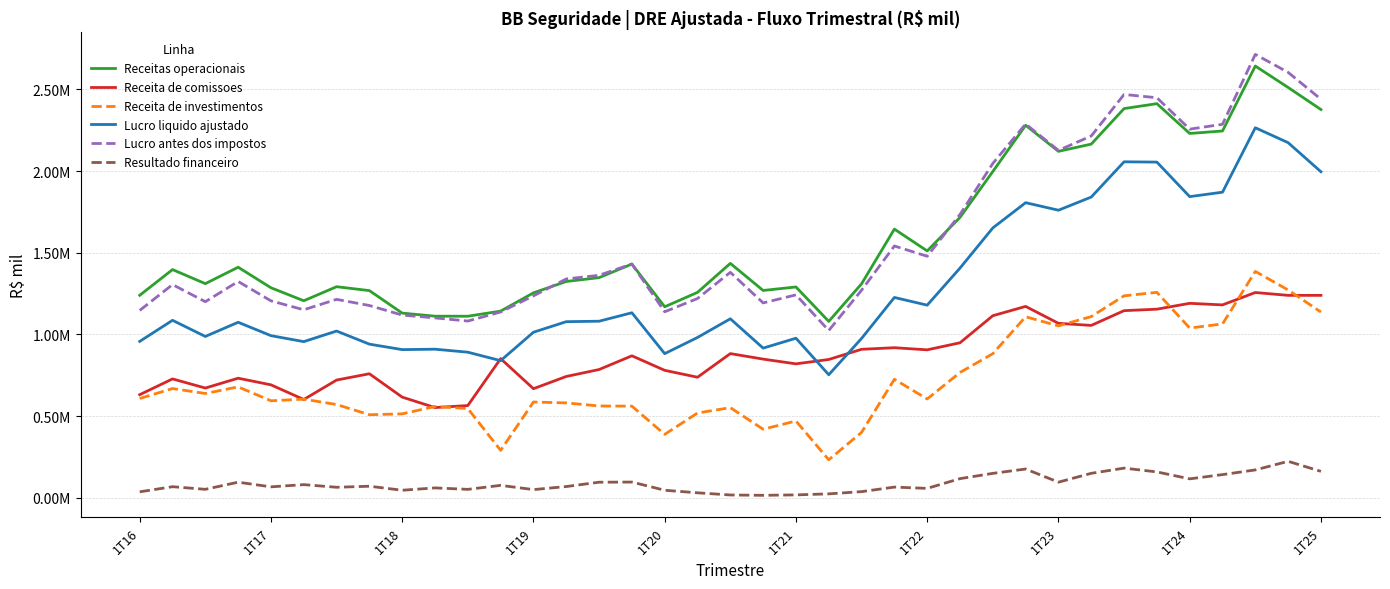

What are all the series names shown in the legend?

Receitas operacionais, Receita de comissoes, Receita de investimentos, Lucro liquido ajustado, Lucro antes dos impostos, Resultado financeiro